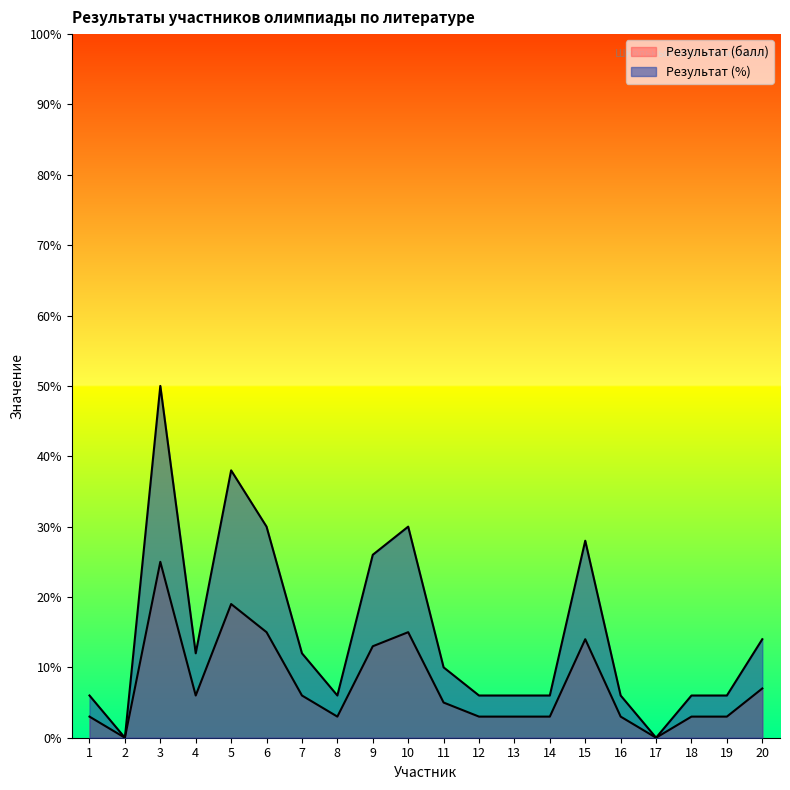

Is it true that Результат (%) equals 22 at 20?

False